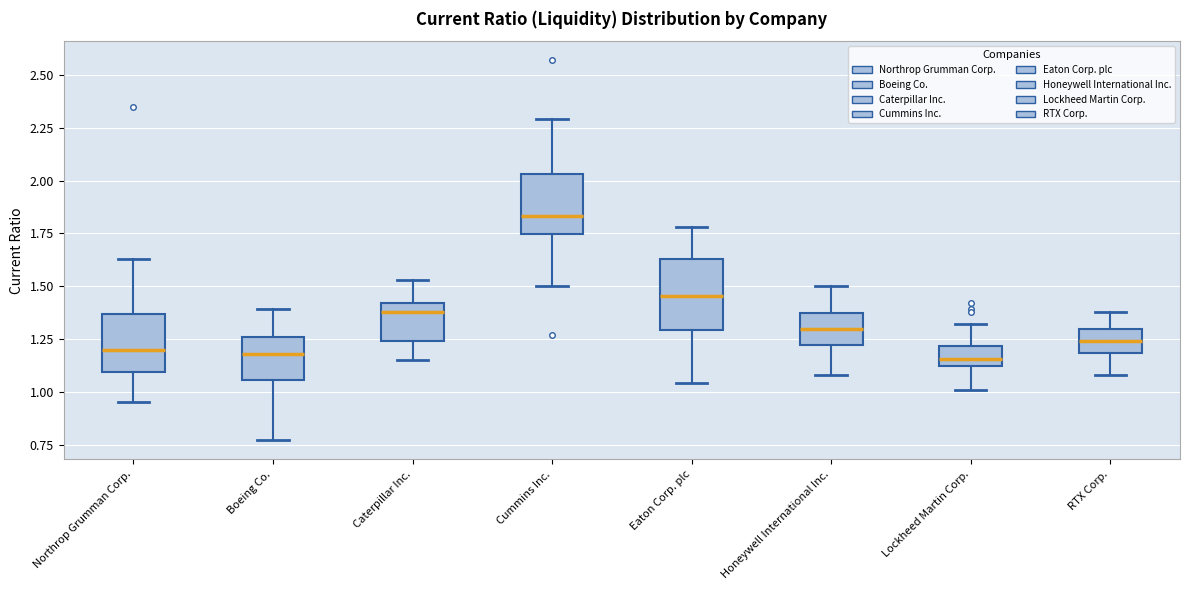

Where is the lower edge of the box for Eaton Corp. plc on the y-axis? The values are not printed on the chart, so give them approximately, as read against the axis.

1.30